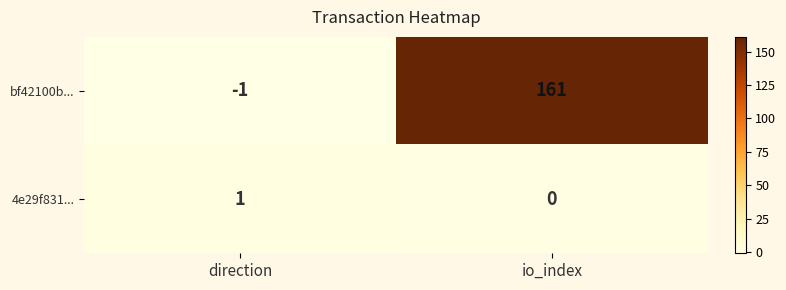

At how many categories does at least one series exceed 85?

1